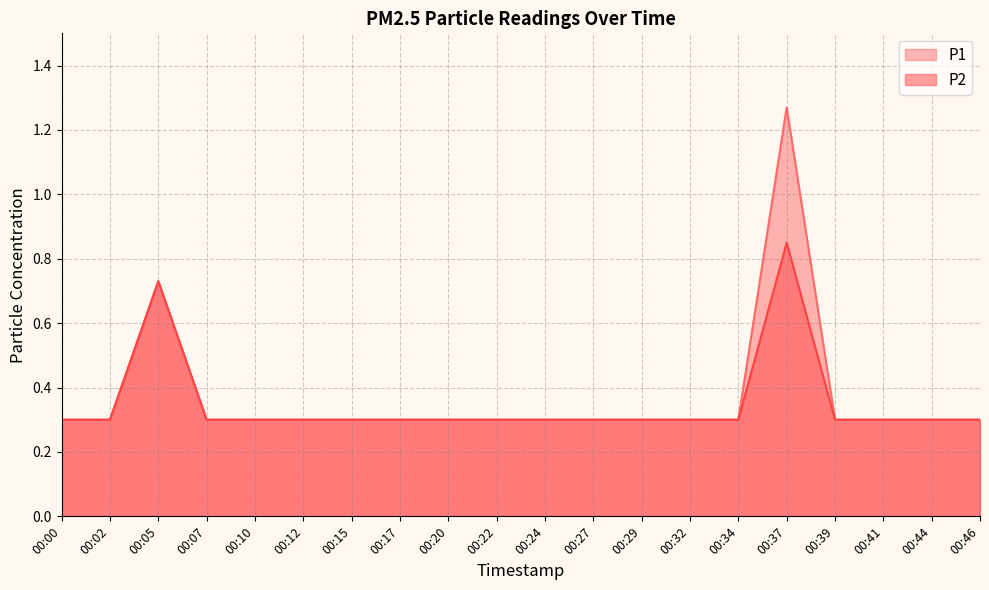

What is the value of the P2 point at the 9th from the left?

0.3